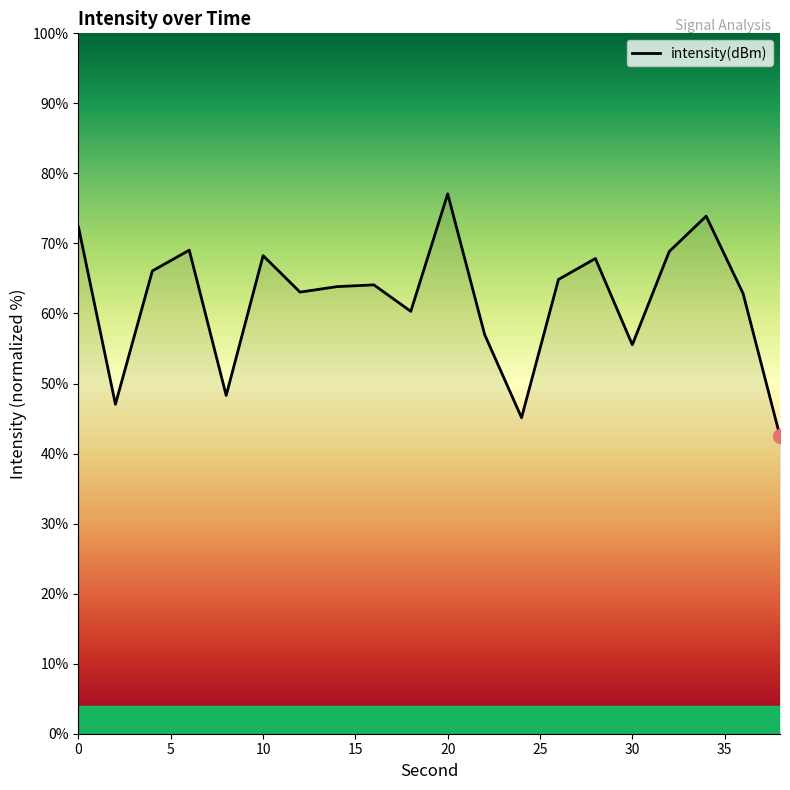

What is the minimum value shown in the chart?

42.5